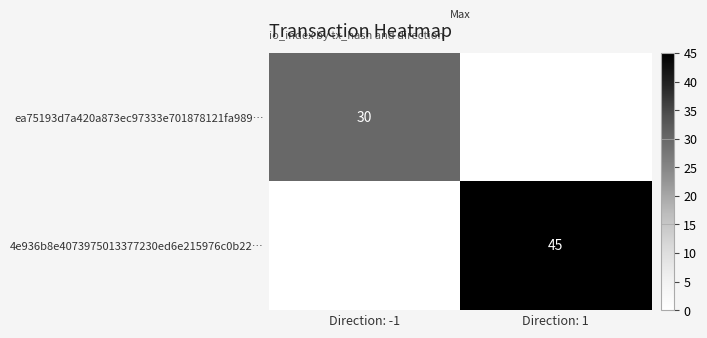

True or false: ea75193d7a420a873ec97333e701878121fa989… has a value of 30 at Direction: -1.

True